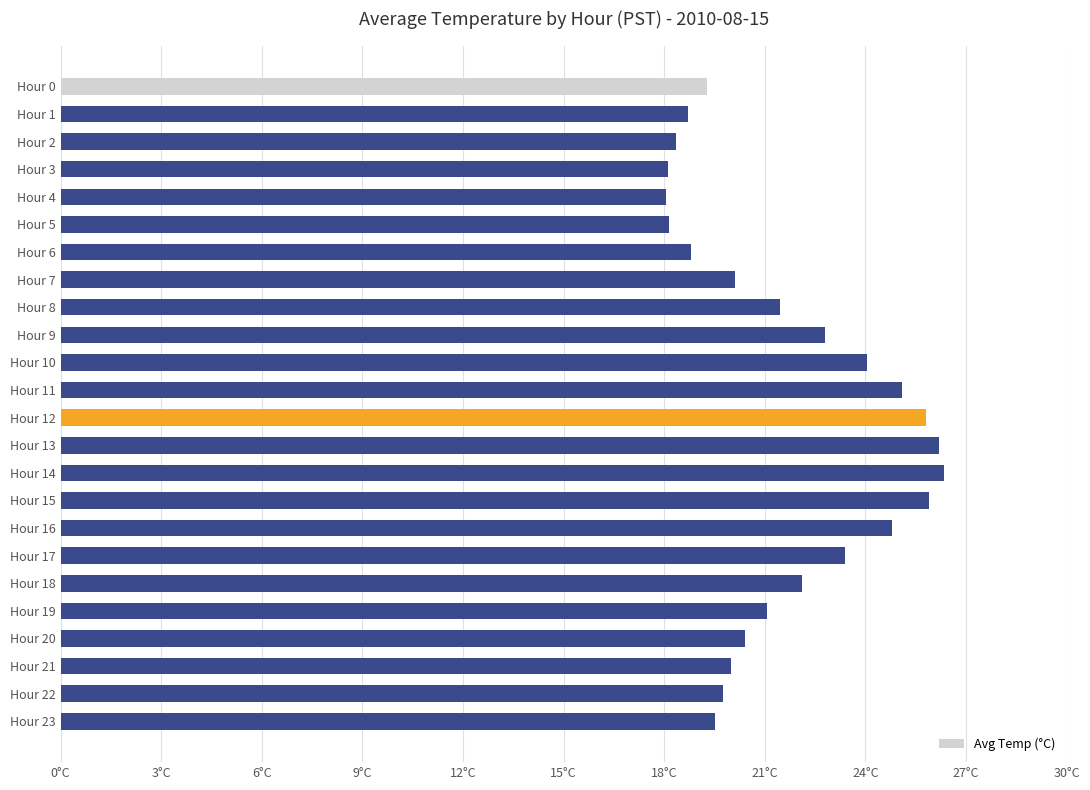

Does the chart contain any negative values?

No